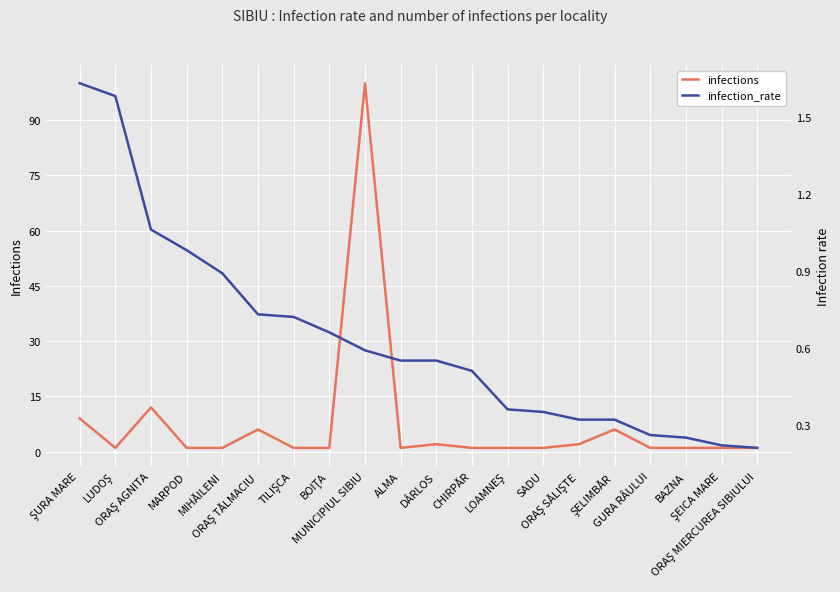

What is the difference between the highest and lowest values at TILIŞCA?

0.3